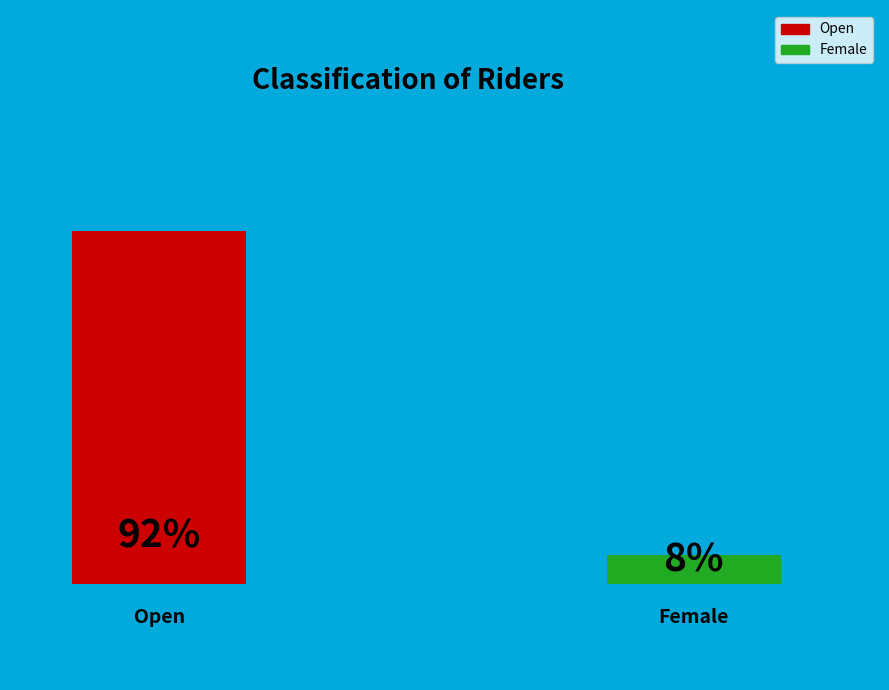

Between Female and Open, which is larger?

Open